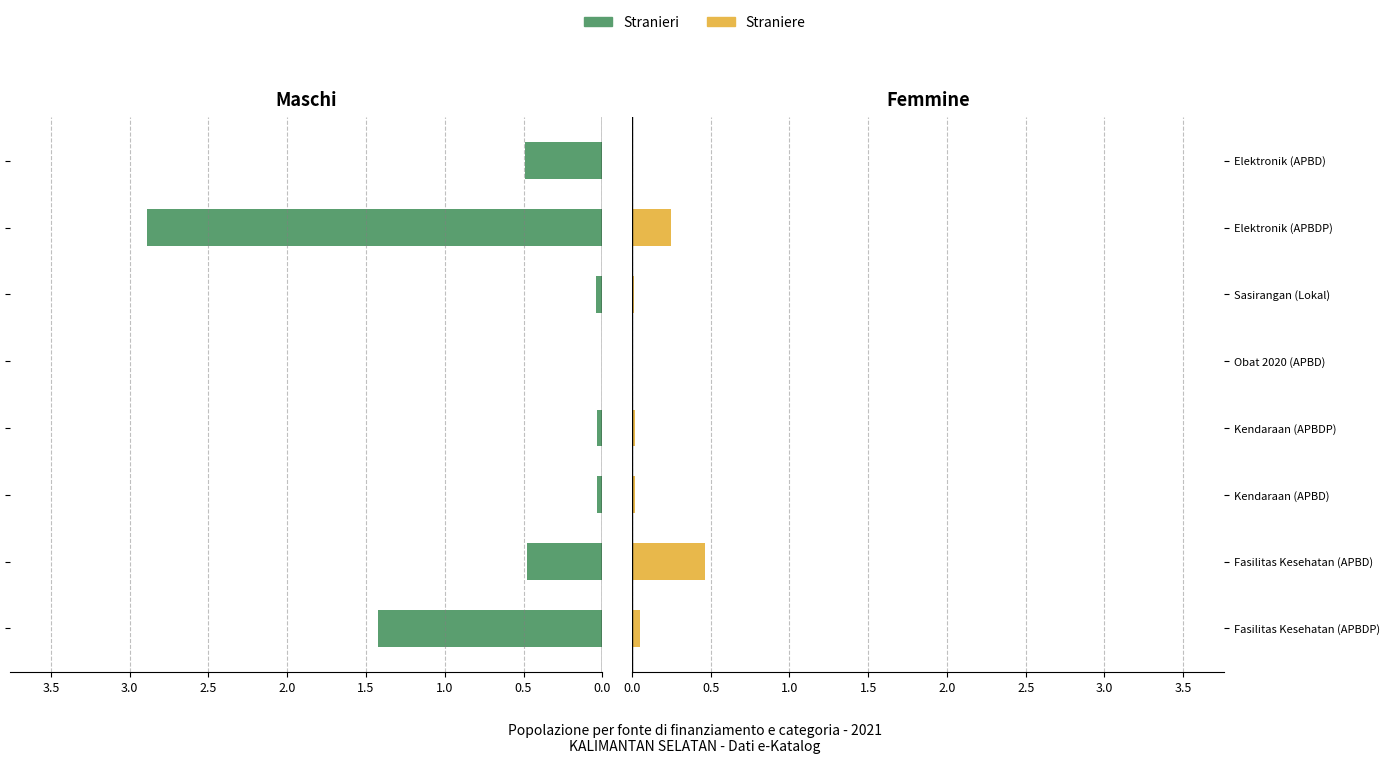

What position from the left is Fasilitas Kesehatan (APBDP)?

1